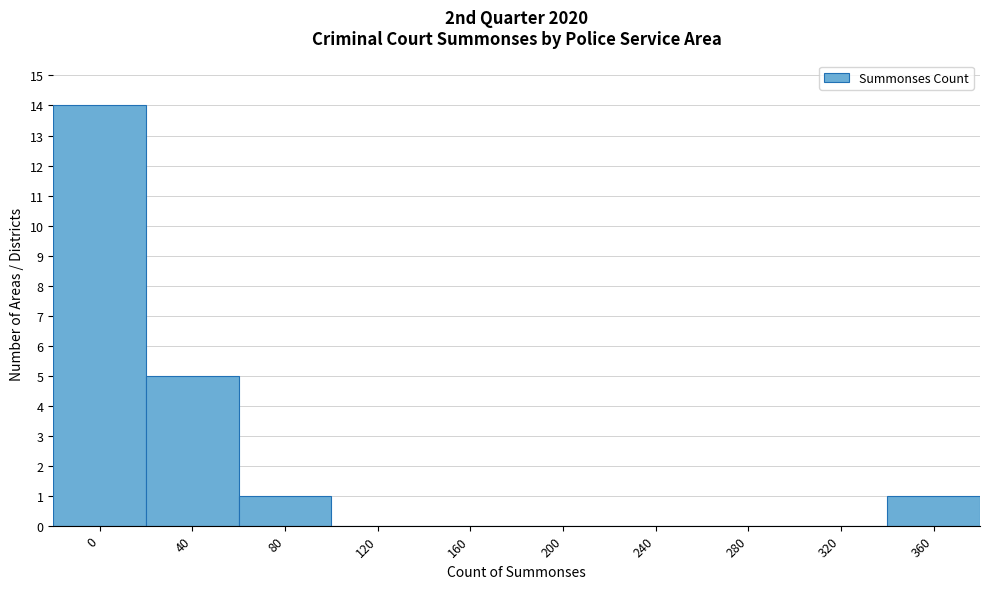

Reading left to right, list all the values displayed in this chart.

0=14	40=5	80=1	120=0	160=0	200=0	240=0	280=0	320=0	360=1